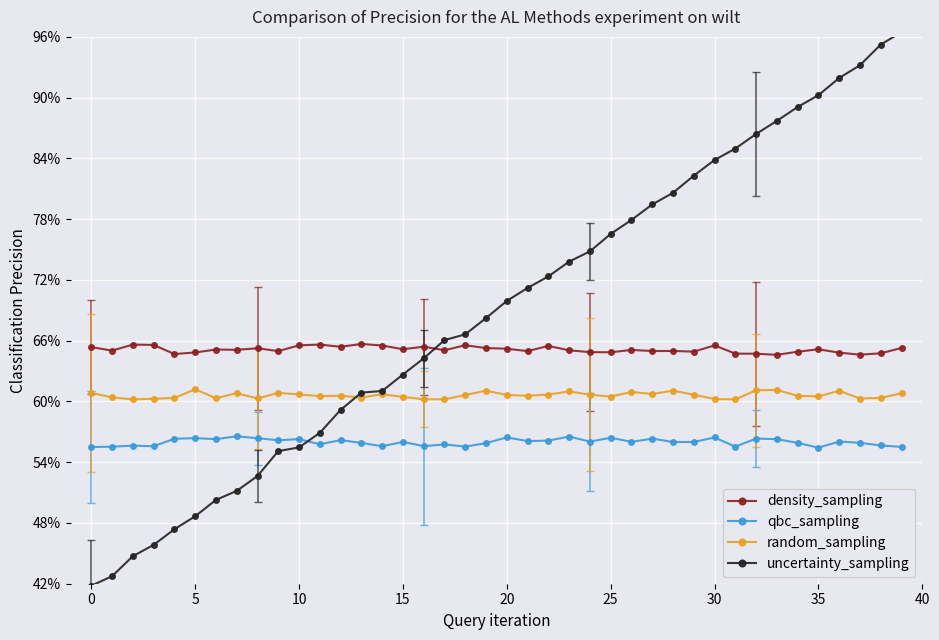

Rank the series by their maximum value, from highest to lowest.

uncertainty_sampling, density_sampling, random_sampling, qbc_sampling